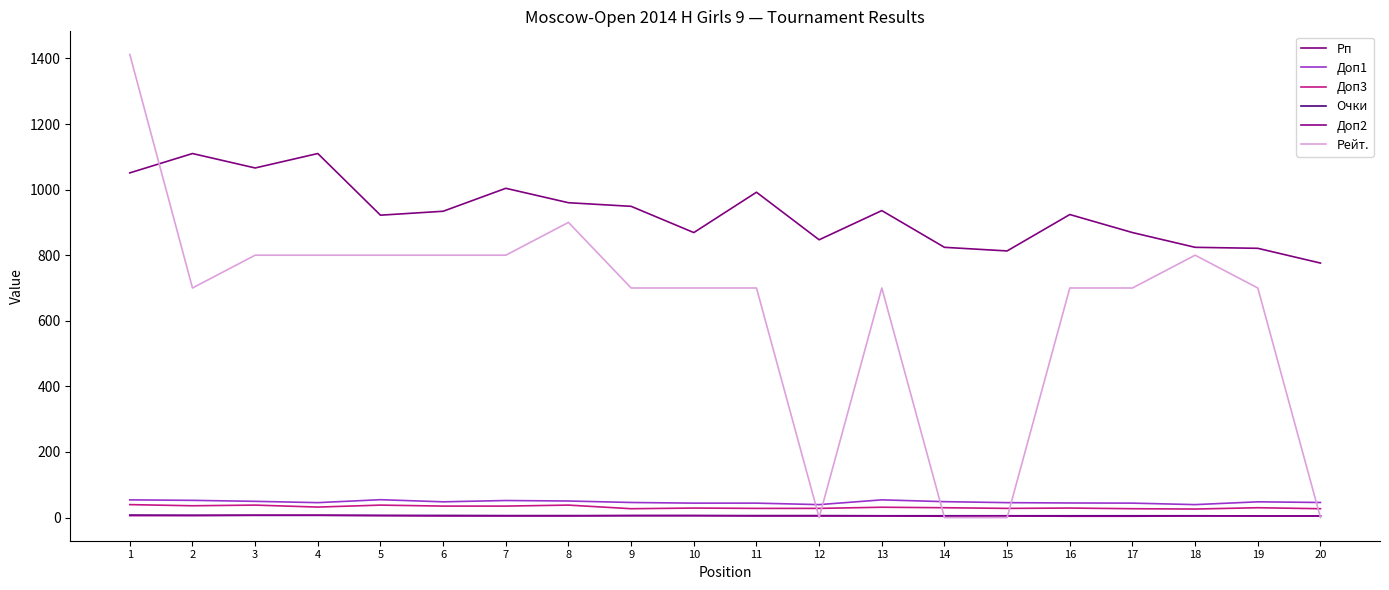

At which category is the sum across all series the highest?

1